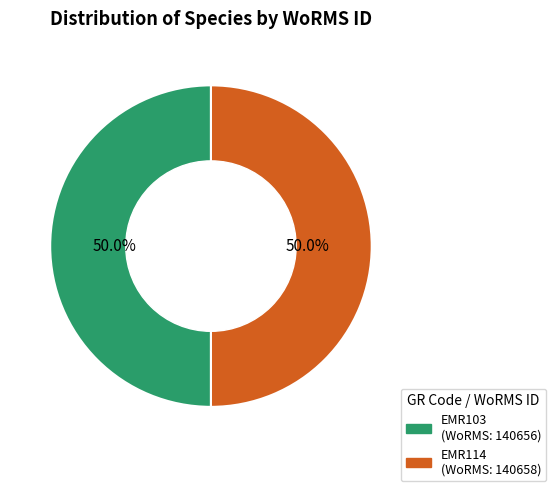

Is it true that EMR114 is 50% of the pie?

True